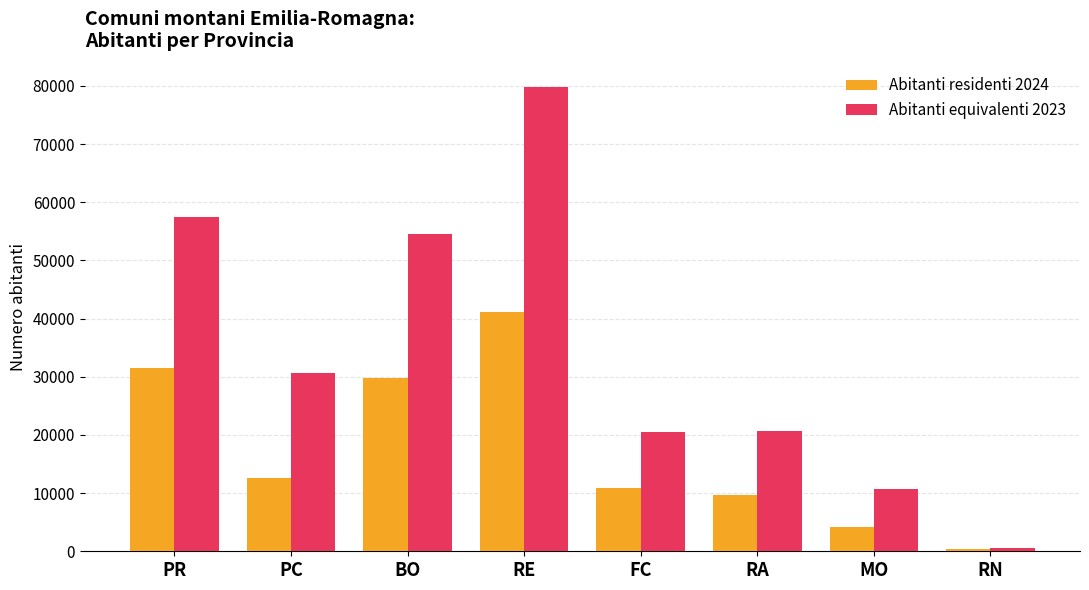

The Abitanti residenti 2024 series shows 31480 at PR. True or false?

True